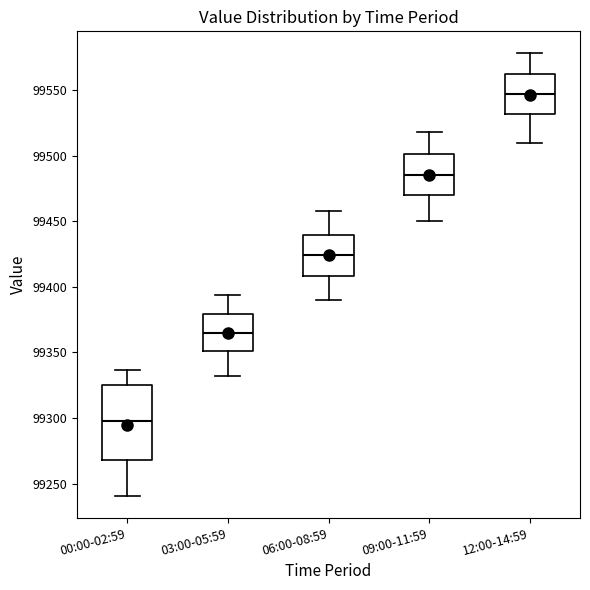

Which box's median line is the lowest?

00:00-02:59